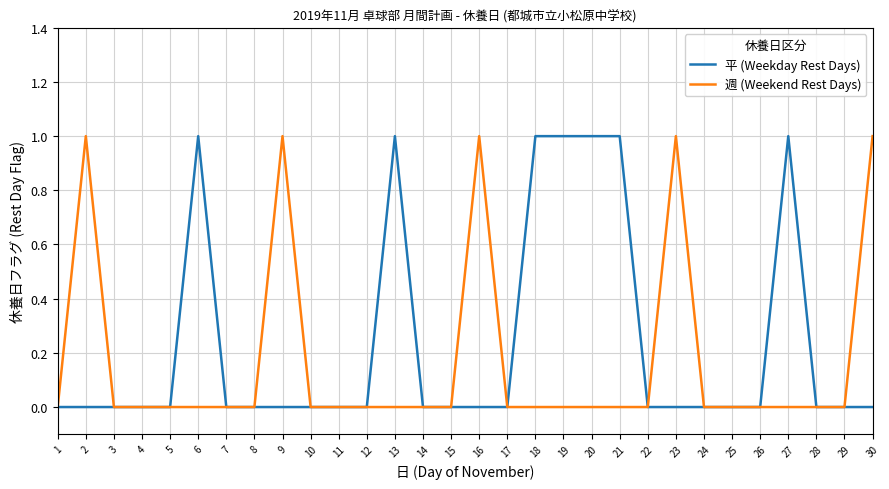

Reading left to right, list all the values displayed in this chart.

平 (Weekday Rest Days): 1=0	2=0	3=0	4=0	5=0	6=1	7=0	8=0	9=0	10=0	11=0	12=0	13=1	14=0	15=0	16=0	17=0	18=1	19=1	20=1	21=1	22=0	23=0	24=0	25=0	26=0	27=1	28=0	29=0	30=0
週 (Weekend Rest Days): 1=0	2=1	3=0	4=0	5=0	6=0	7=0	8=0	9=1	10=0	11=0	12=0	13=0	14=0	15=0	16=1	17=0	18=0	19=0	20=0	21=0	22=0	23=1	24=0	25=0	26=0	27=0	28=0	29=0	30=1